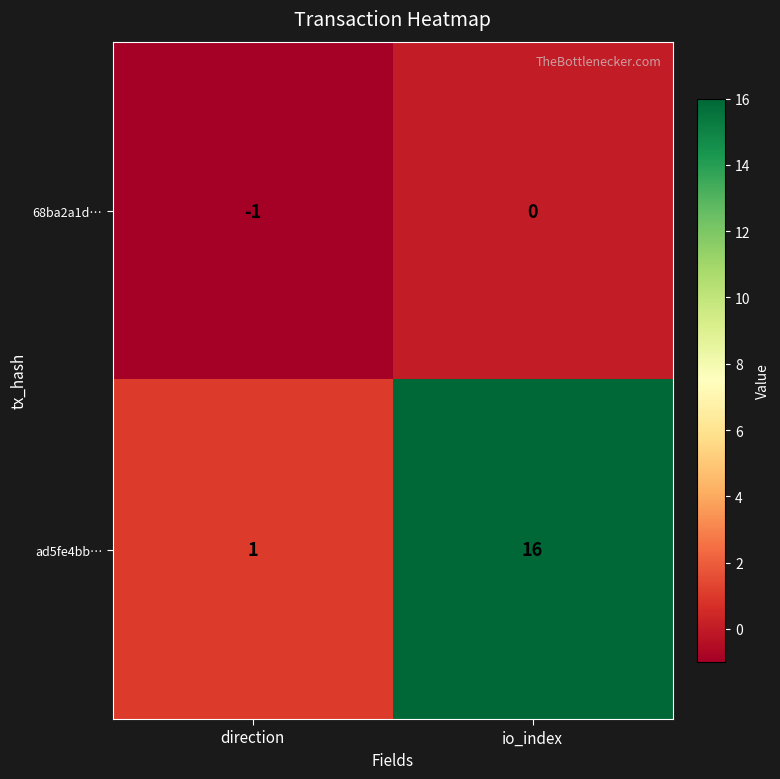

True or false: ad5fe4bb… has a value of 16 at io_index.

True